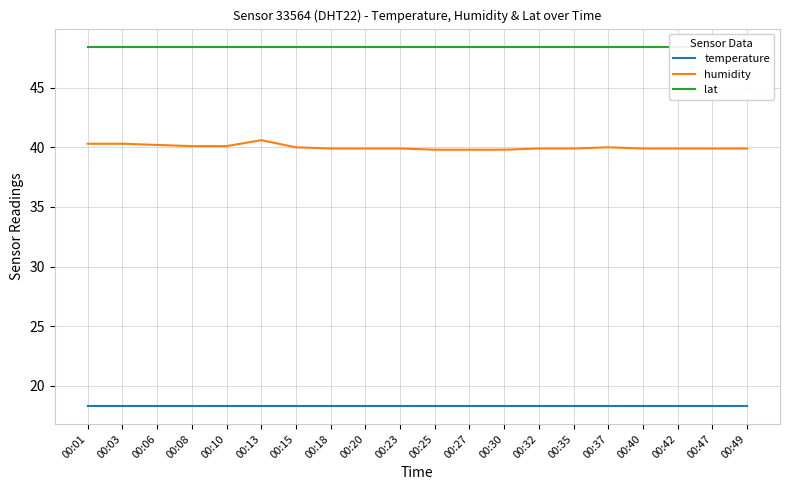

Does the chart display data point markers on the line(s)?

No